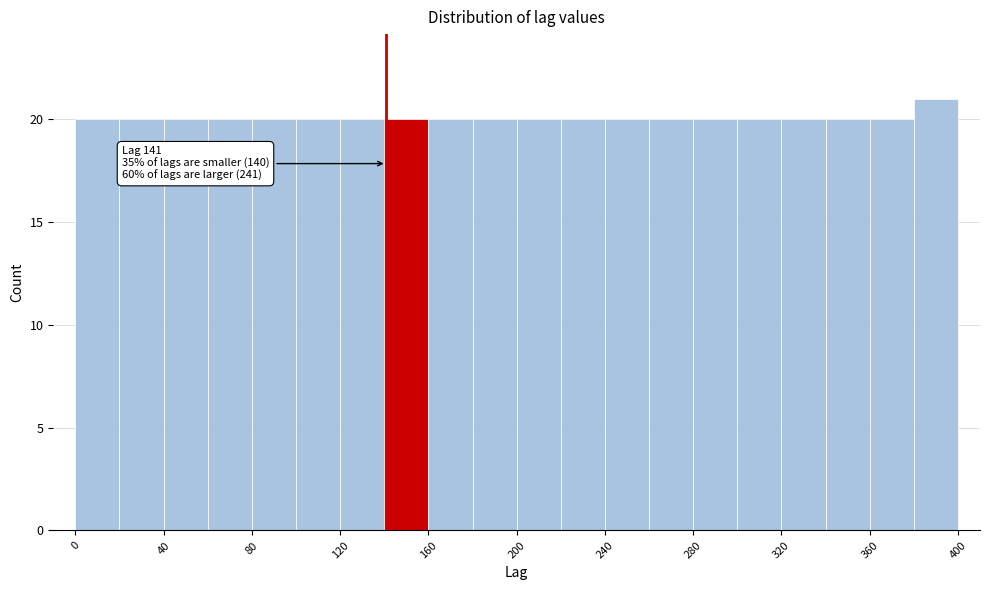

Over which range of the x-axis is the bar tallest?

380 to 400